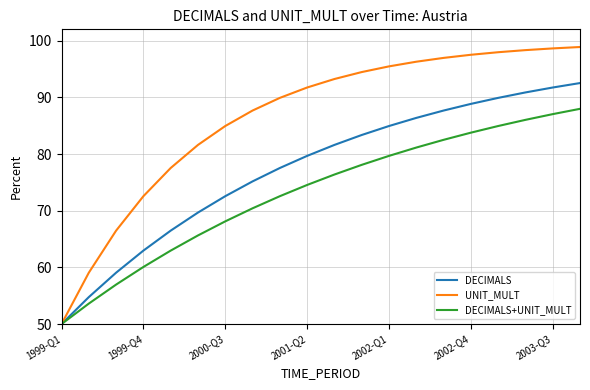

Which series has the widest spread of values?

UNIT_MULT